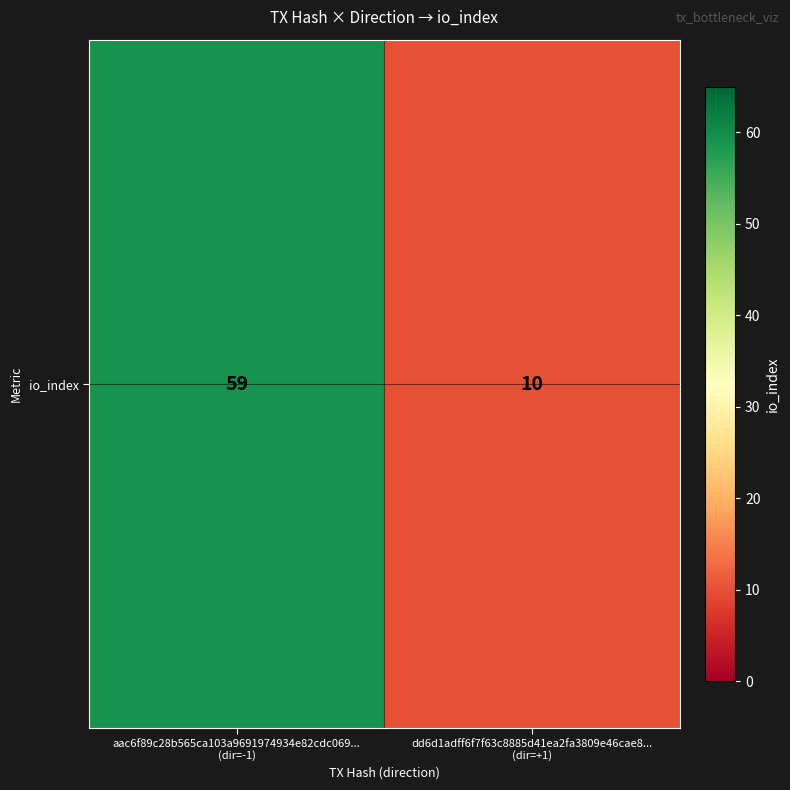

List the labels in order of value, smallest first.

dd6d1adff6f7f63c8885d41ea2fa3809e46cae8...
(dir=+1), aac6f89c28b565ca103a9691974934e82cdc069...
(dir=-1)